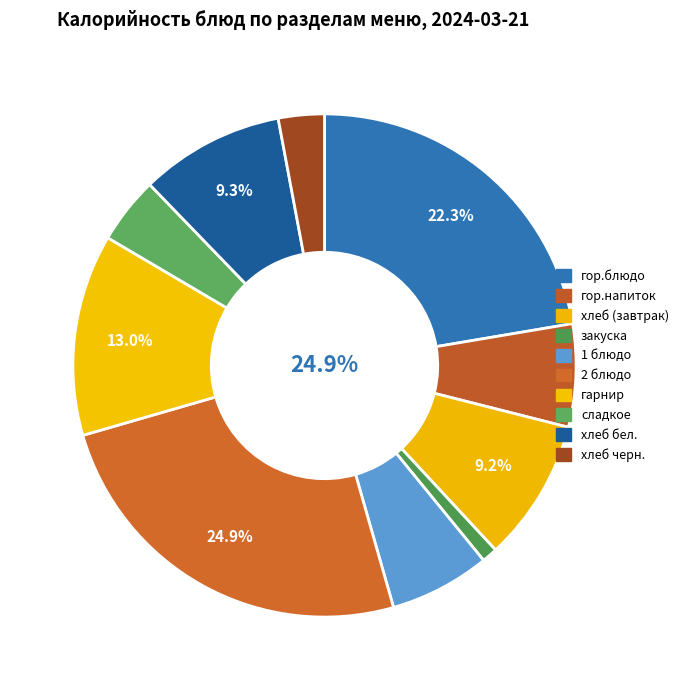

Is there a majority slice in this chart?

No